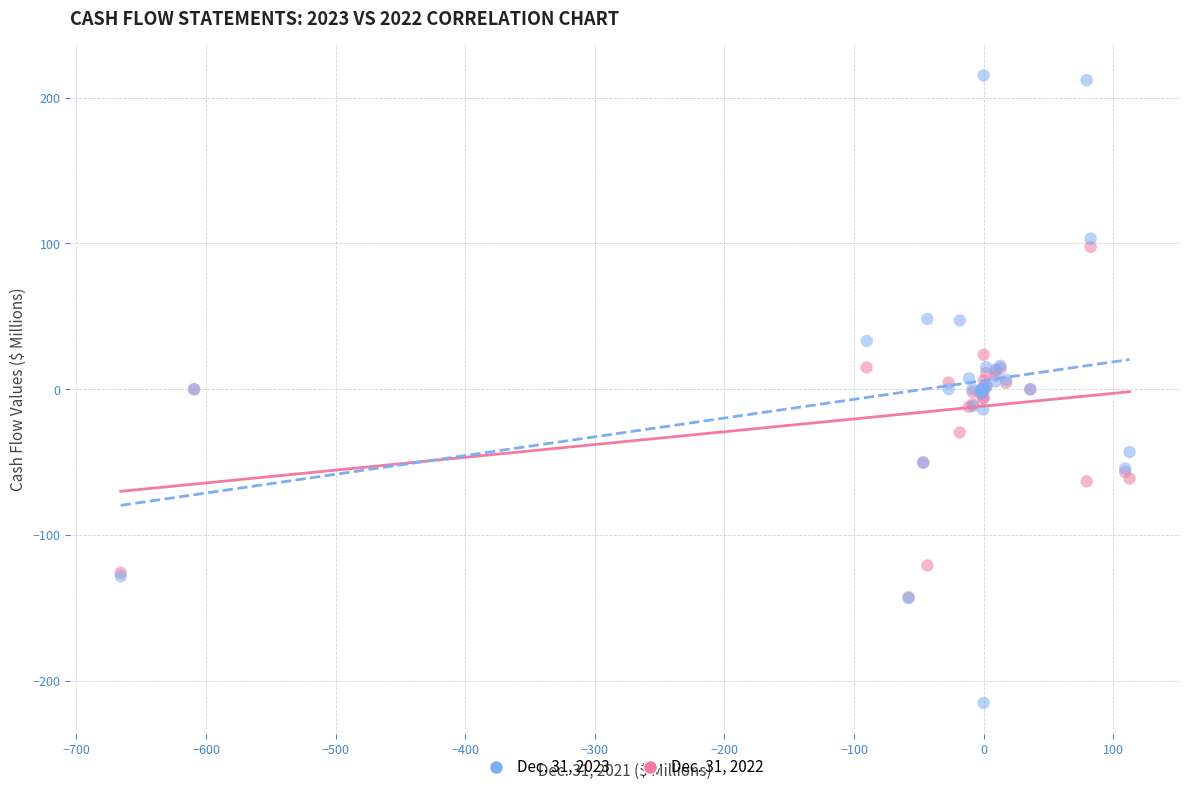

Which series reaches the maximum Y coordinate?

Dec. 31, 2023